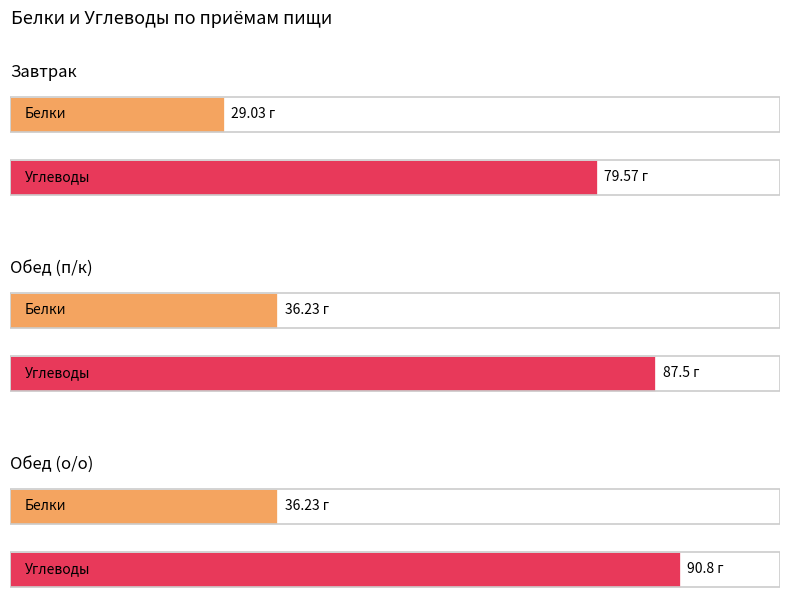

What is the value of the Углеводы bar at the 1st from the left?

79.6